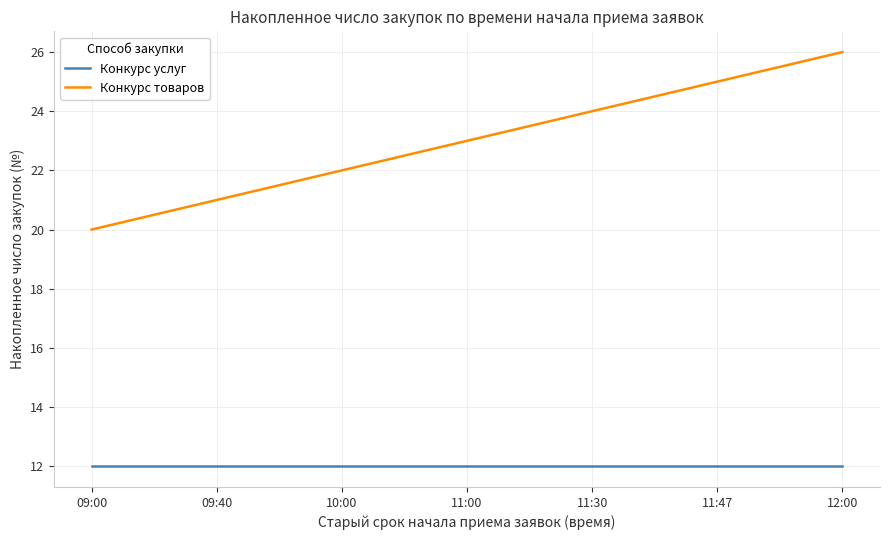

Reading left to right, list all the values displayed in this chart.

Конкурс услуг: 12	12	12	12	12	12	12
Конкурс товаров: 20	21	22	23	24	25	26